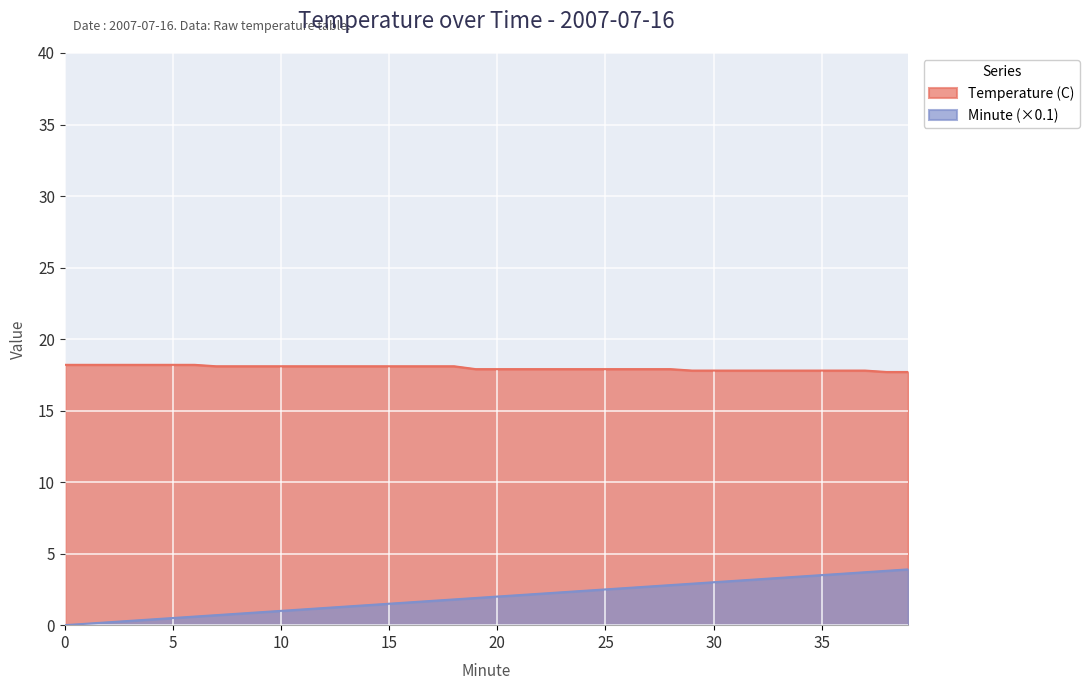

At which label does Minute first exceed 2?

21